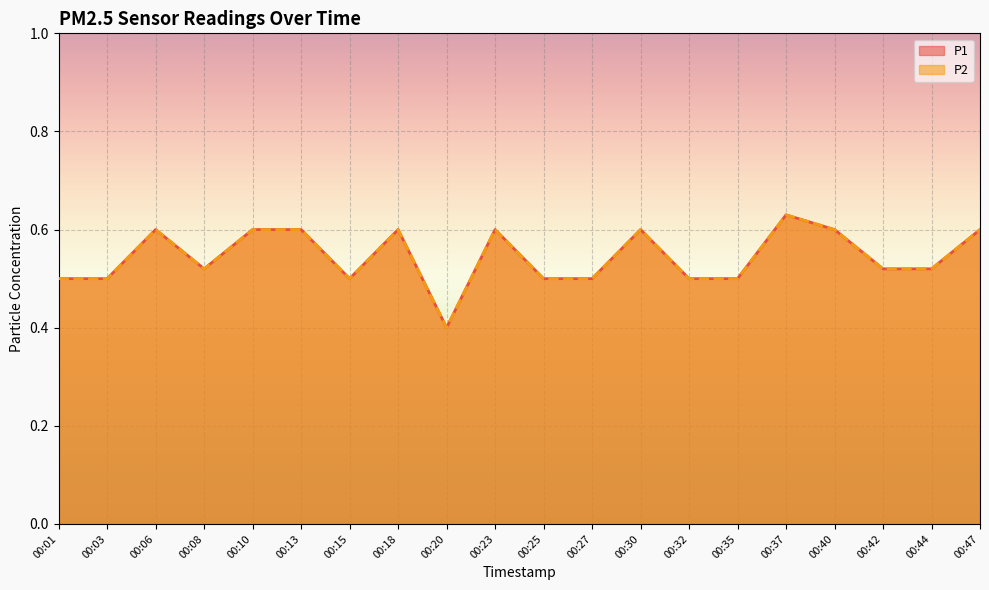

True or false: P2 and P1 cross at least once.

False